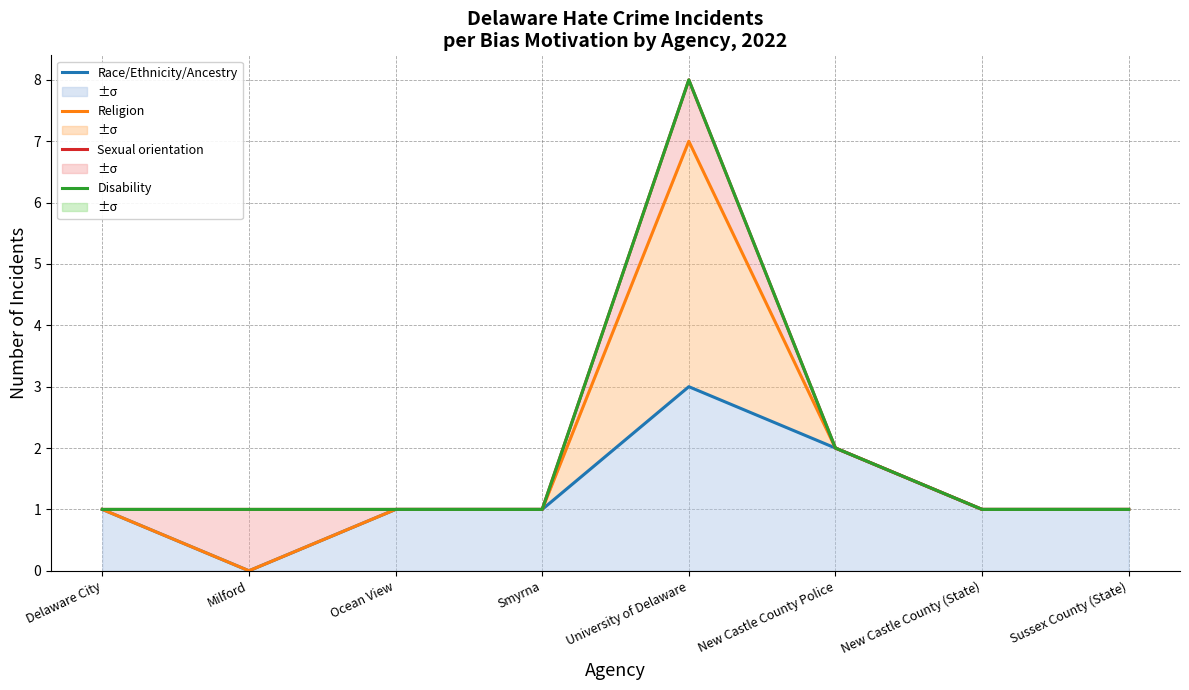

How many values in the Disability series exceed 1?

2